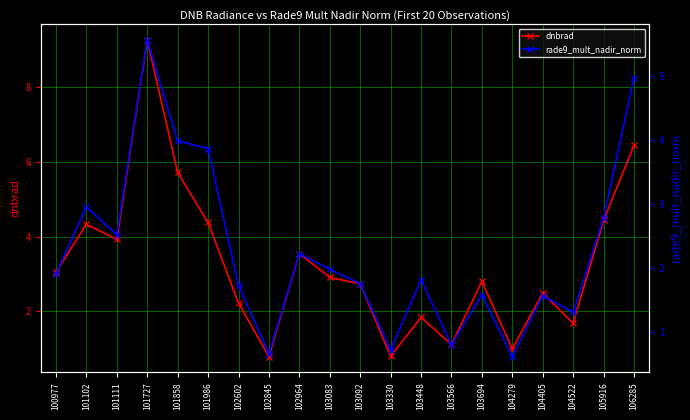

Count the number of data series in this chart.

2